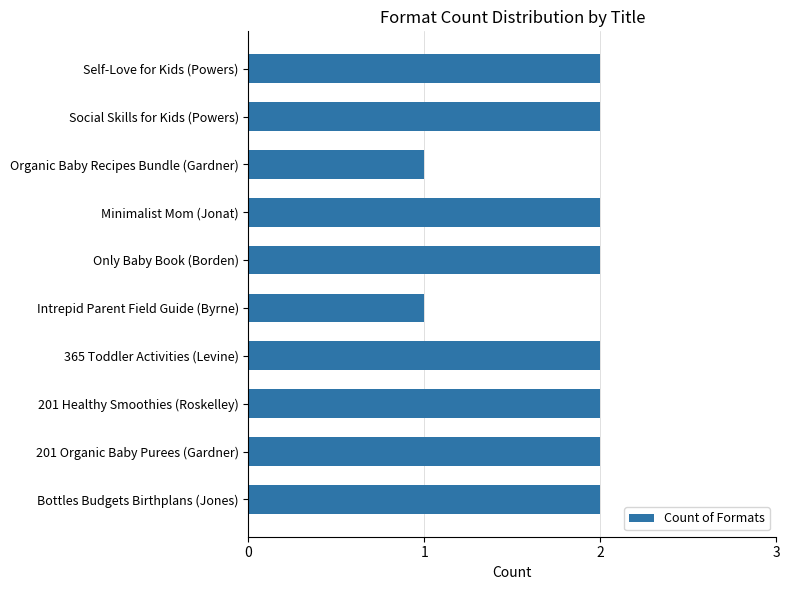

Reading top to bottom, extract all data points from this chart.

Self-Love for Kids (Powers)=2	Social Skills for Kids (Powers)=2	Organic Baby Recipes Bundle (Gardner)=1	Minimalist Mom (Jonat)=2	Only Baby Book (Borden)=2	Intrepid Parent Field Guide (Byrne)=1	365 Toddler Activities (Levine)=2	201 Healthy Smoothies (Roskelley)=2	201 Organic Baby Purees (Gardner)=2	Bottles Budgets Birthplans (Jones)=2